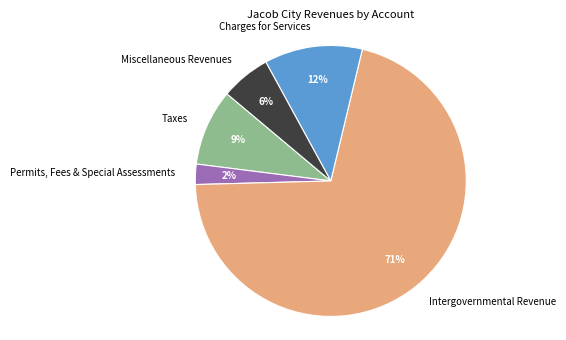

What is the ratio of the value at Miscellaneous Revenues to the value at Taxes?

0.7